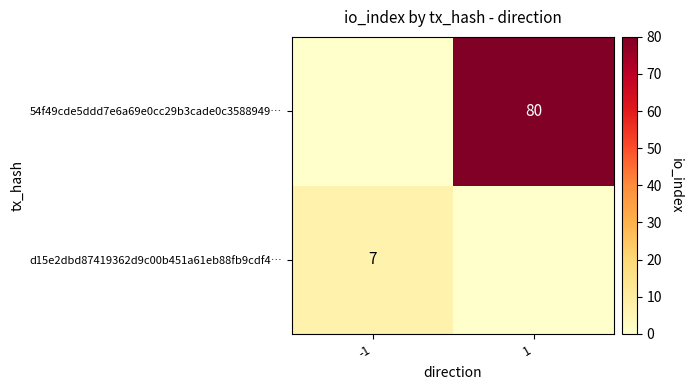

List the series in order of their overall mean, lowest first.

d15e2dbd87419362d9c00b451a61eb88fb9cdf4…, 54f49cde5ddd7e6a69e0cc29b3cade0c3588949…